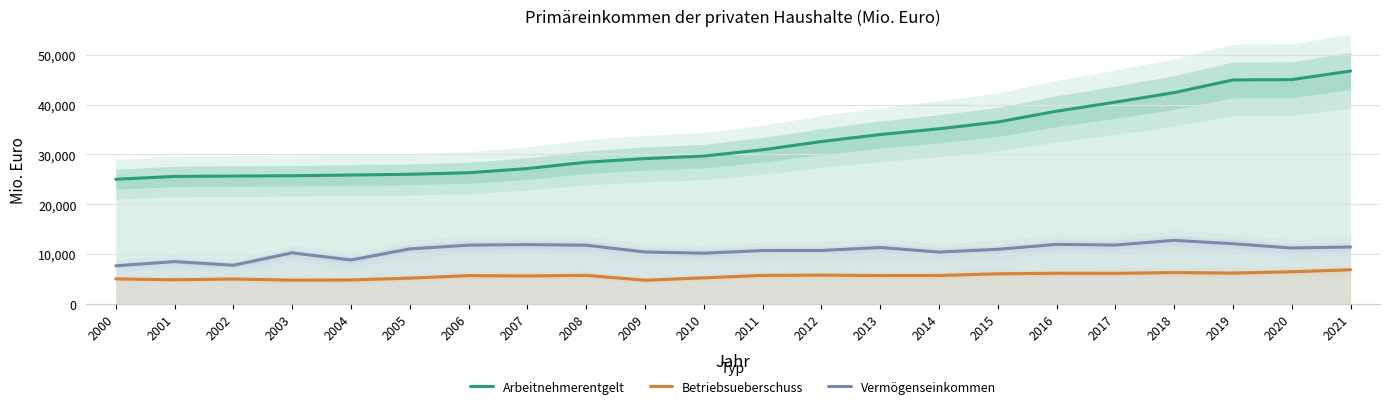

What is the difference between the maximum and minimum values in the Betriebsueberschuss series?

2097.3